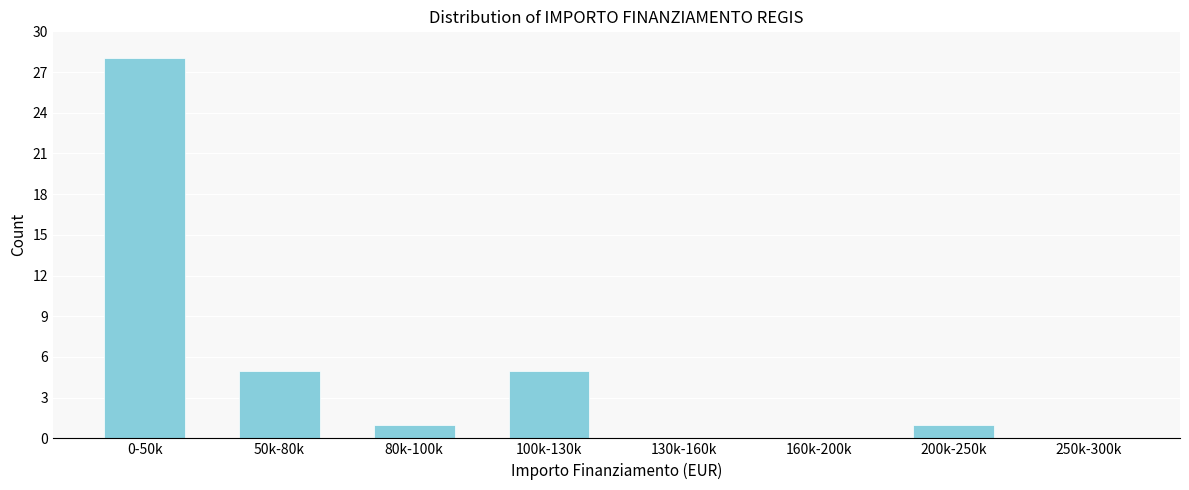

Reading left to right, what are all the values shown in this chart?

0-50k=28	50k-80k=5	80k-100k=1	100k-130k=5	130k-160k=0	160k-200k=0	200k-250k=1	250k-300k=0